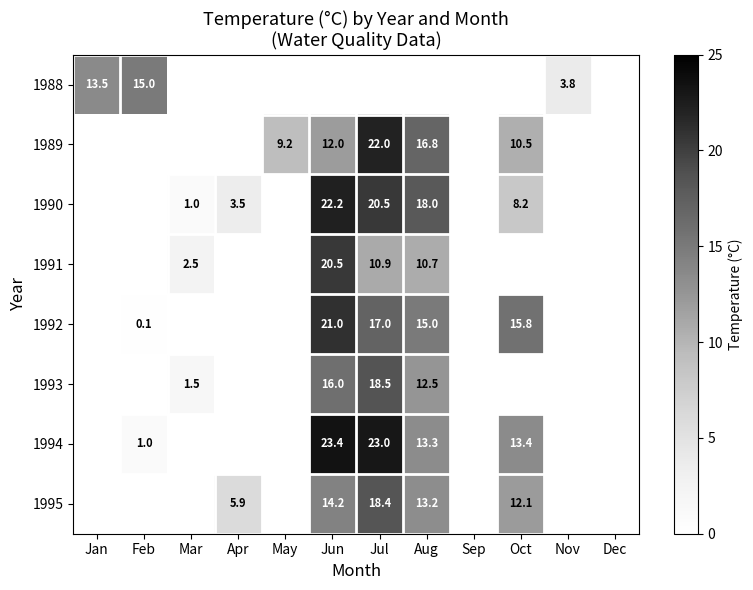

Is it true that 1990 equals 20.5 at Jul?

True